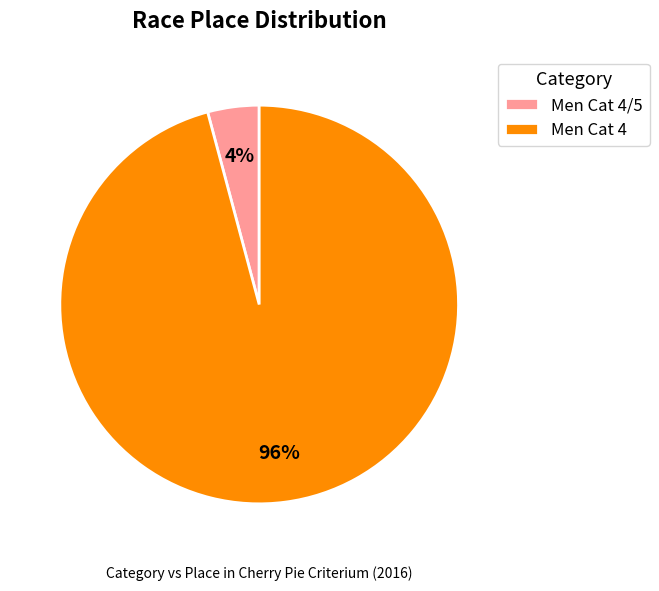

The Men Cat 4/5 slice represents 4% of the pie. True or false?

True